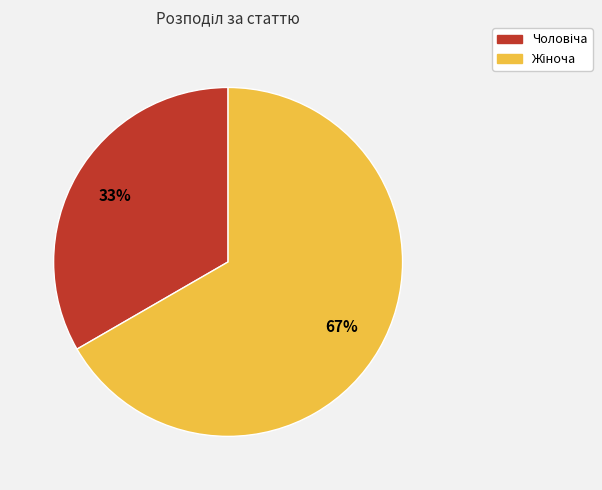

How many segments does this pie chart have?

2